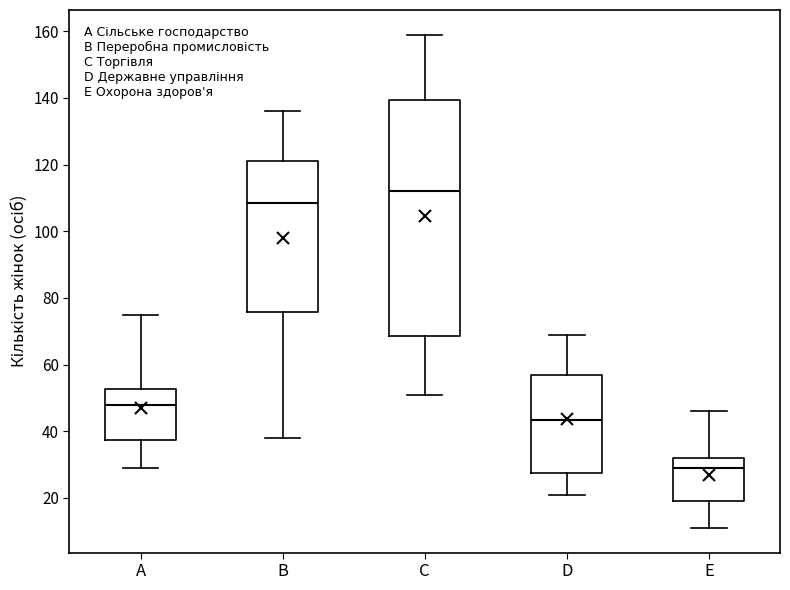

Which box has the highest median line?

C